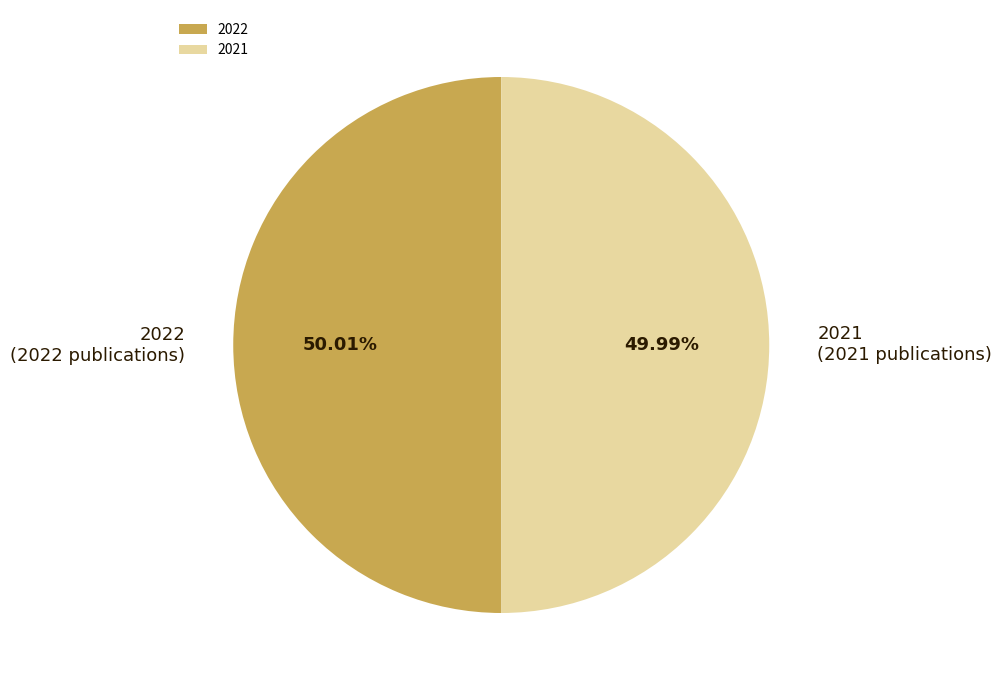

To the nearest percent, what portion does 2021 represent?

50%